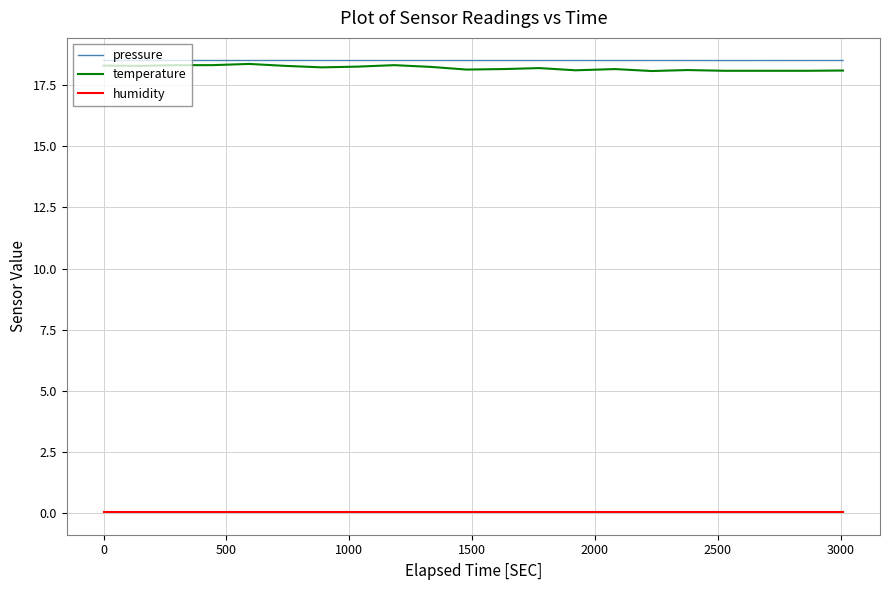

What is the greatest value displayed?

18.5